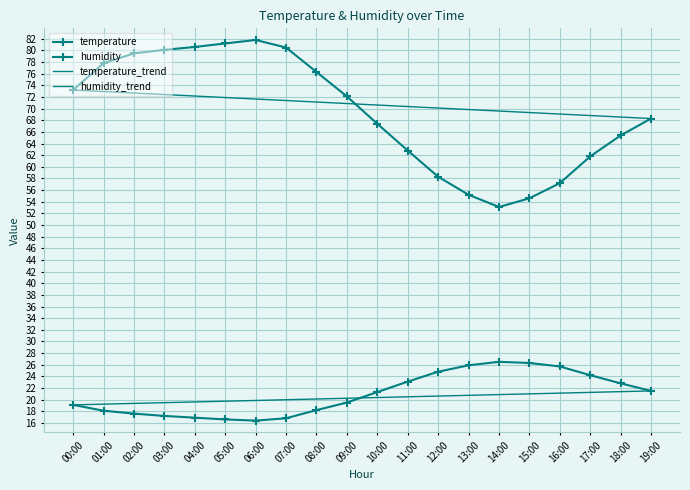

True or false: temperature has a value of 33.2 at 10:00.

False